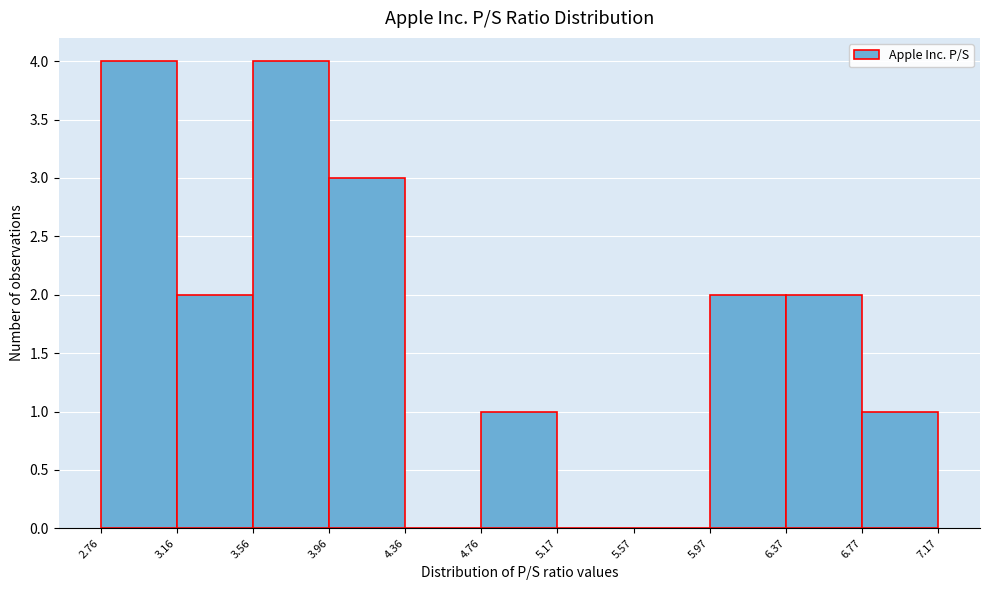

Reading left to right, list every bar in this chart as the range it spans on the x-axis followed by its height. The values are not printed on the chart, so give them approximately, as read against the axis.

2.76 to 3.16: 4
3.16 to 3.56: 2
3.56 to 3.96: 4
3.96 to 4.36: 3
4.36 to 4.76: 0
4.76 to 5.17: 1
5.17 to 5.57: 0
5.57 to 5.97: 0
5.97 to 6.37: 2
6.37 to 6.77: 2
6.77 to 7.17: 1